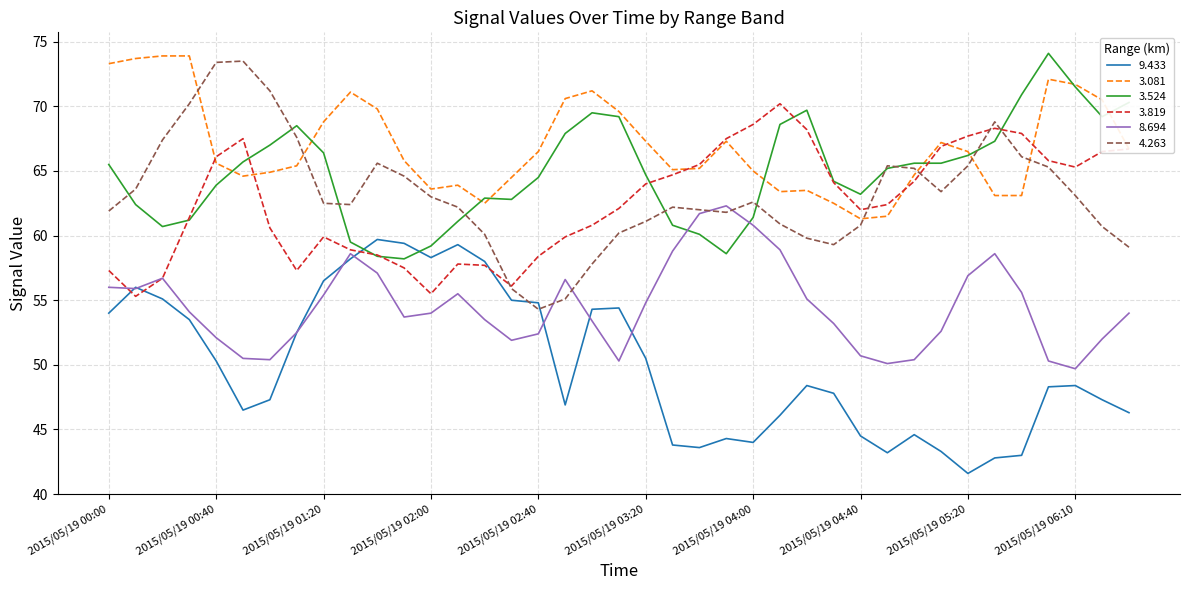

Which series has the largest total across all categories?

3.081